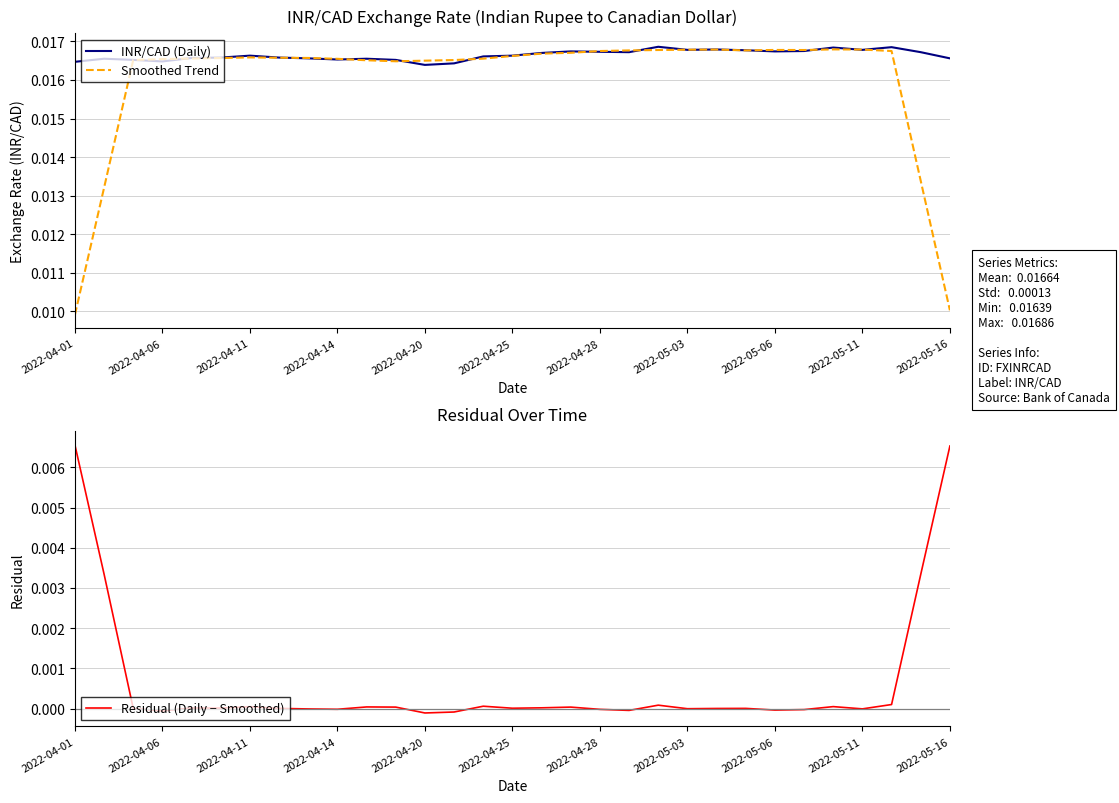

What are all the series names shown in the legend?

INR/CAD (Daily), Smoothed Trend, Residual (Daily − Smoothed)